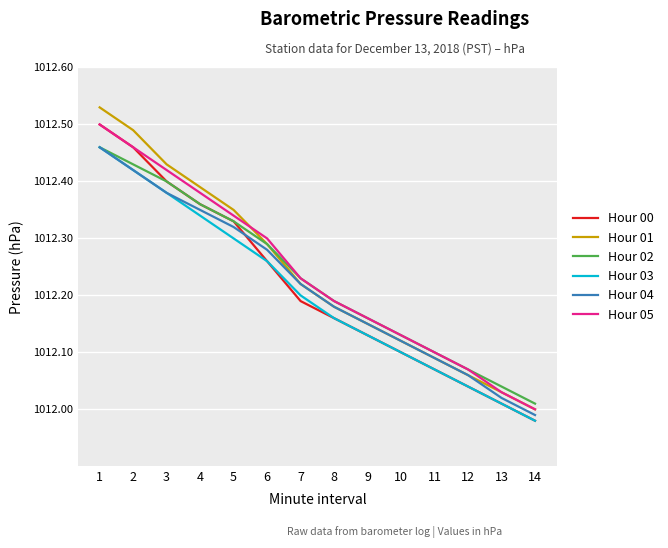

Is it true that Hour 05 equals 1012.2 at 8?

True